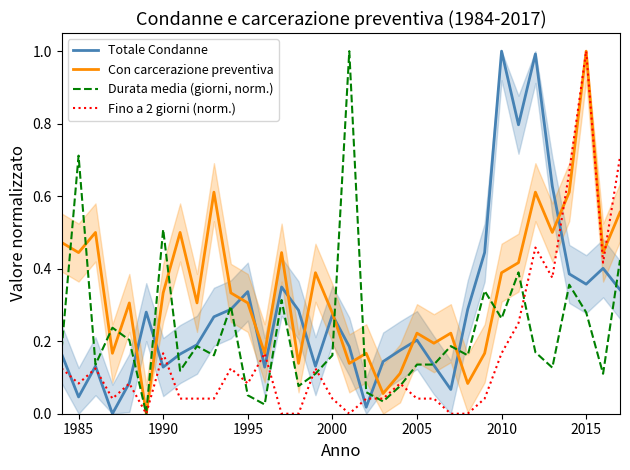

What is the highest value of the Totale Condanne series?

1.0